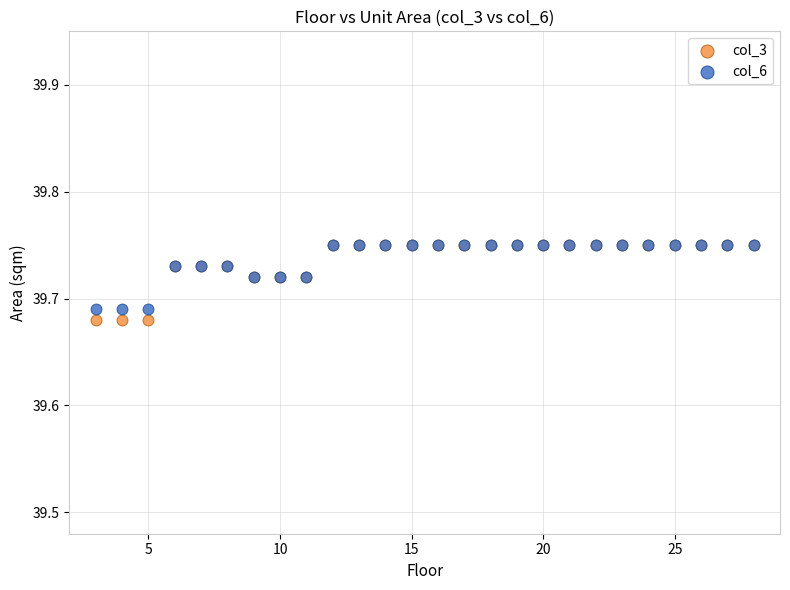

What are all the series names shown in the legend?

col_3, col_6